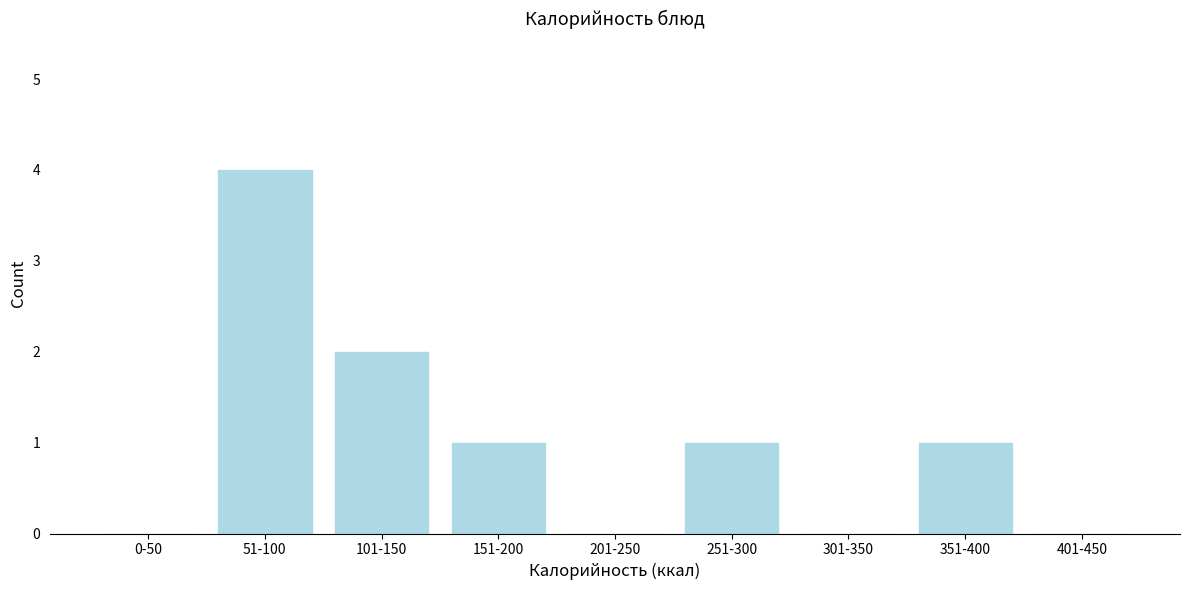

Reading left to right, list all the values displayed in this chart.

0-50=0	51-100=4	101-150=2	151-200=1	201-250=0	251-300=1	301-350=0	351-400=1	401-450=0